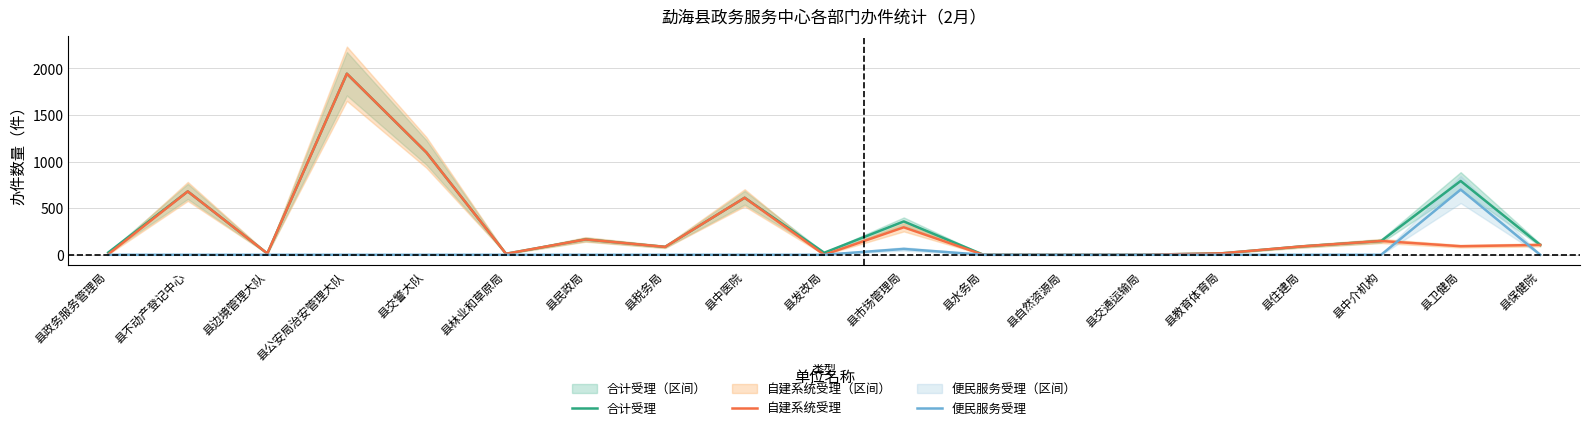

True or false: 合计受理 and 便民服务受理 cross at least once.

False